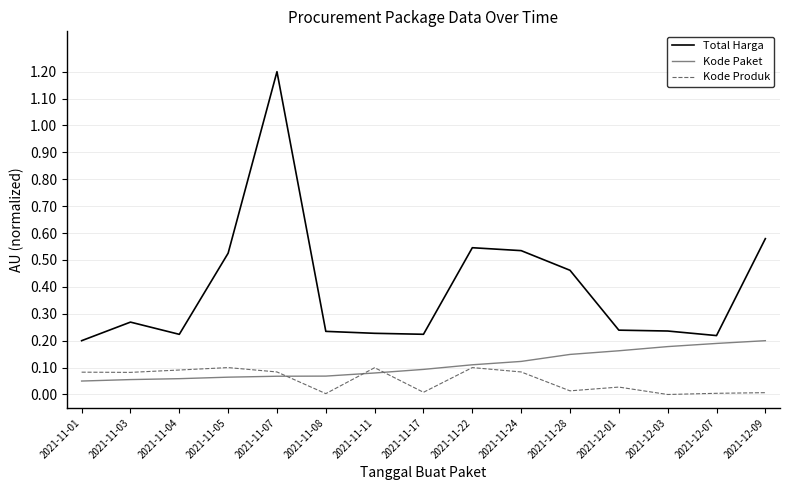

Which series has the largest total across all categories?

Total Harga